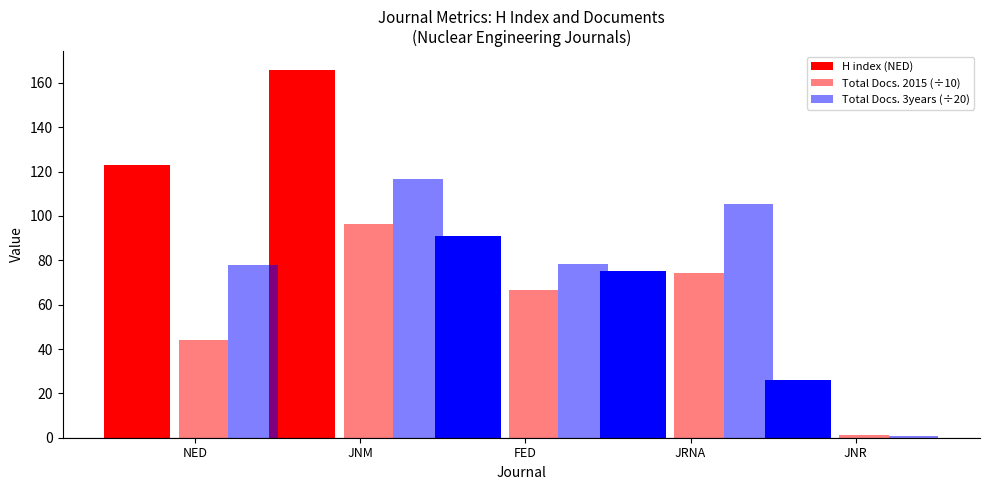

Which category has the highest value across all series?

JNM